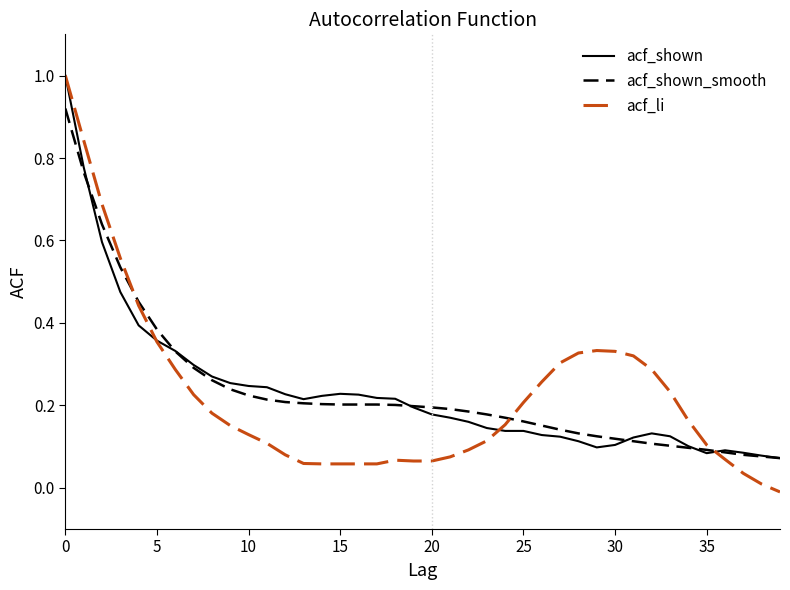

Which series has the widest spread of values?

acf_li